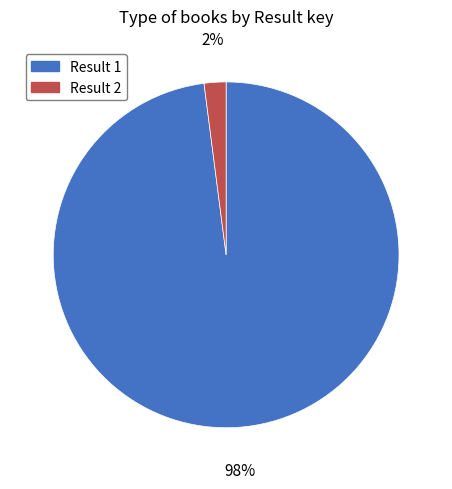

Is there a majority slice in this chart?

Yes